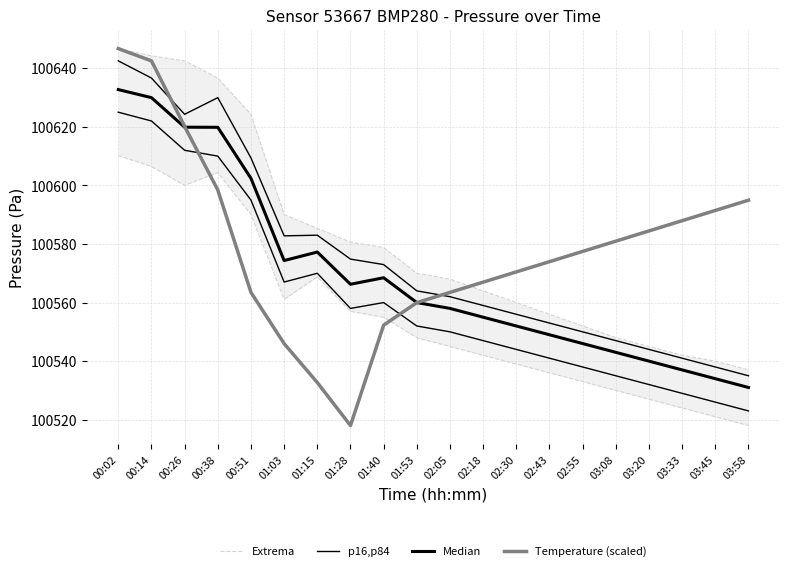

What is the lowest value of the p16,p84 series?

100523.0